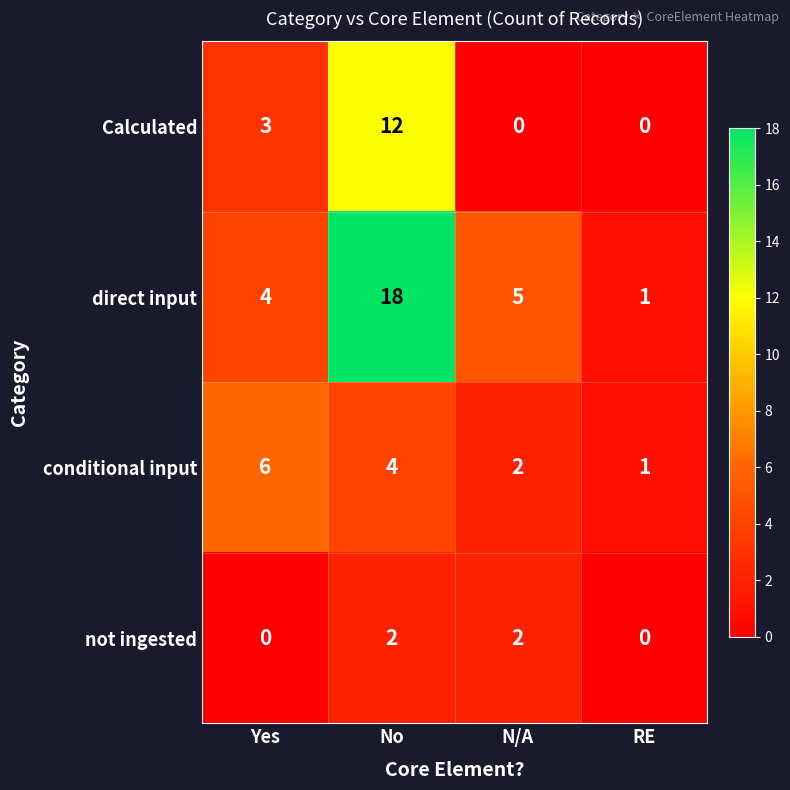

What is the total value across all series at No?

36